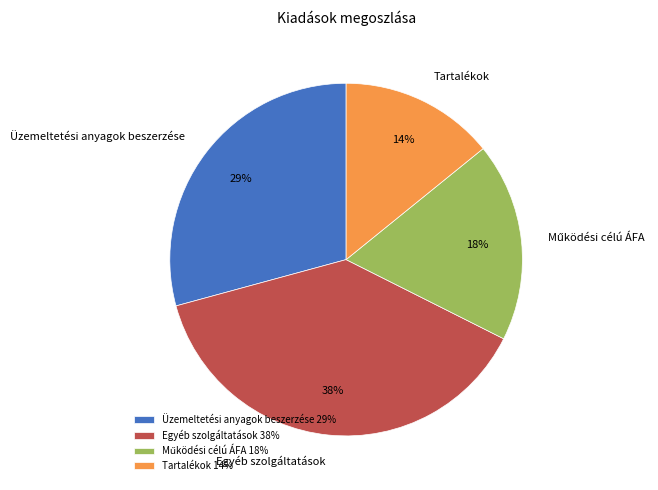

Between Üzemeltetési anyagok beszerzése and Egyéb szolgáltatások, which is larger?

Egyéb szolgáltatások